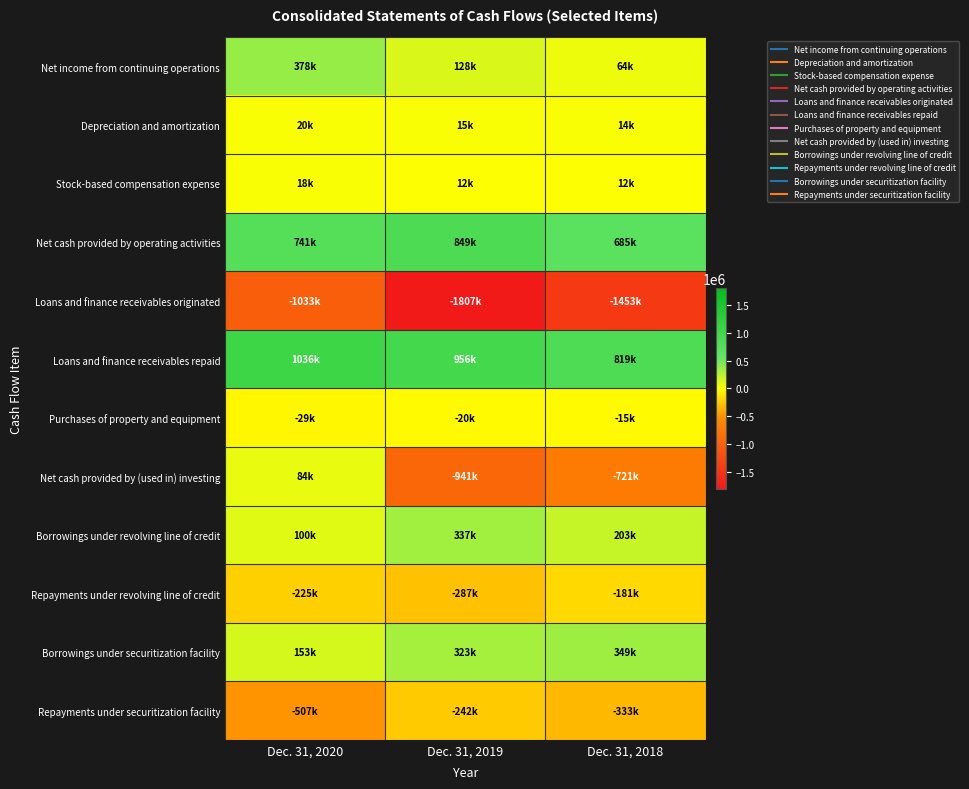

Reading left to right, extract all data points from this chart.

Net income from continuing operations: Dec. 31, 2020=378229	Dec. 31, 2019=128016	Dec. 31, 2018=63572
Depreciation and amortization: Dec. 31, 2020=19732	Dec. 31, 2019=15055	Dec. 31, 2018=14200
Stock-based compensation expense: Dec. 31, 2020=18041	Dec. 31, 2019=11967	Dec. 31, 2018=11660
Net cash provided by operating activities: Dec. 31, 2020=740871	Dec. 31, 2019=848639	Dec. 31, 2018=684840
Loans and finance receivables originated: Dec. 31, 2020=-1033041	Dec. 31, 2019=-1807299	Dec. 31, 2018=-1453262
Loans and finance receivables repaid: Dec. 31, 2020=1036027	Dec. 31, 2019=956243	Dec. 31, 2018=819318
Purchases of property and equipment: Dec. 31, 2020=-29491	Dec. 31, 2019=-20062	Dec. 31, 2018=-14656
Net cash provided by (used in) investing: Dec. 31, 2020=83583	Dec. 31, 2019=-941397	Dec. 31, 2018=-720933
Borrowings under revolving line of credit: Dec. 31, 2020=100250	Dec. 31, 2019=337049	Dec. 31, 2018=203000
Repayments under revolving line of credit: Dec. 31, 2020=-224750	Dec. 31, 2019=-287049	Dec. 31, 2018=-181000
Borrowings under securitization facility: Dec. 31, 2020=152983	Dec. 31, 2019=322800	Dec. 31, 2018=348813
Repayments under securitization facility: Dec. 31, 2020=-507023	Dec. 31, 2019=-242203	Dec. 31, 2018=-332916